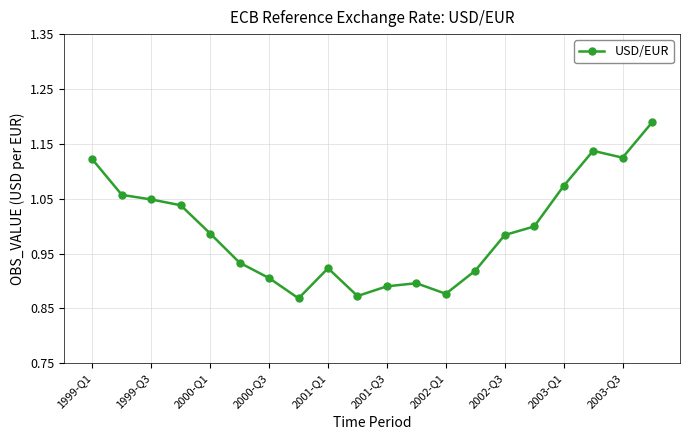

True or false: there are more than 0 points higher than both neighbors.

True